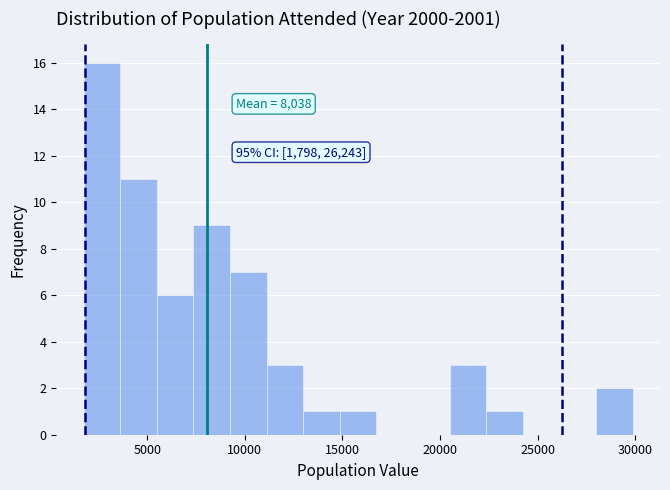

Read against the x-axis, roughly where is the centre of the tallest bar?

2500